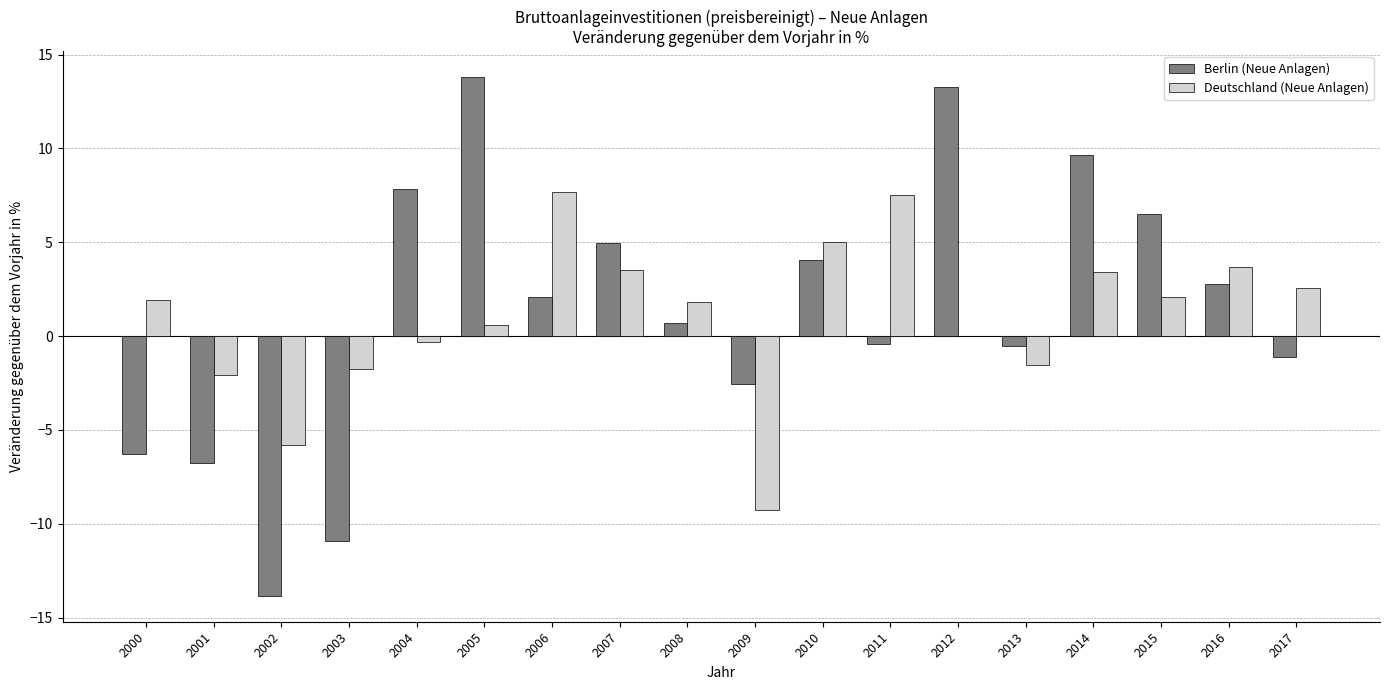

Count the number of categories in the chart.

18